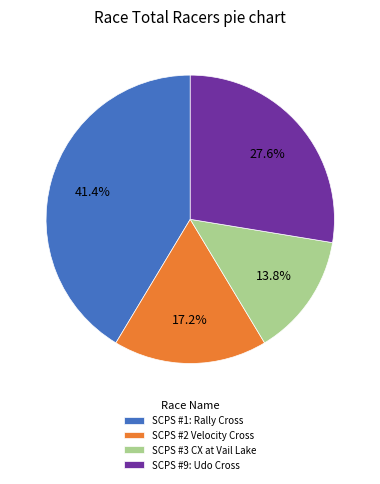

Does any single category account for the majority?

No